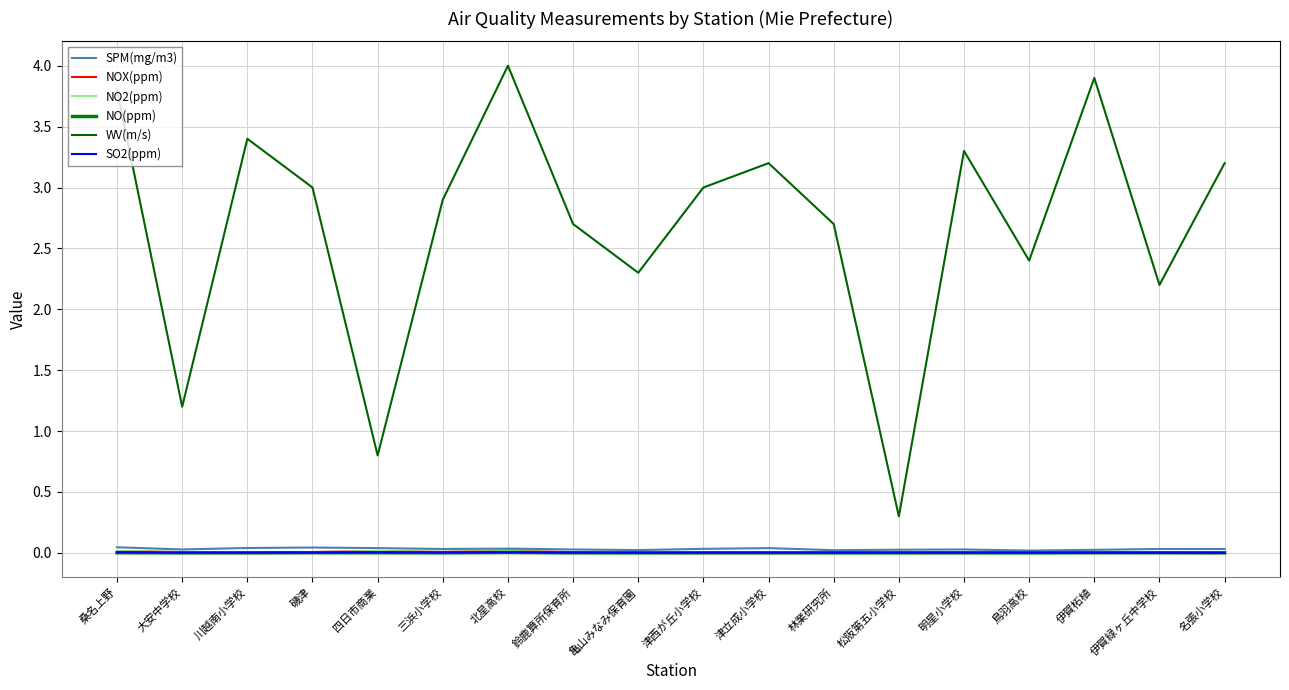

True or false: NOX(ppm) and NO(ppm) cross at least once.

False